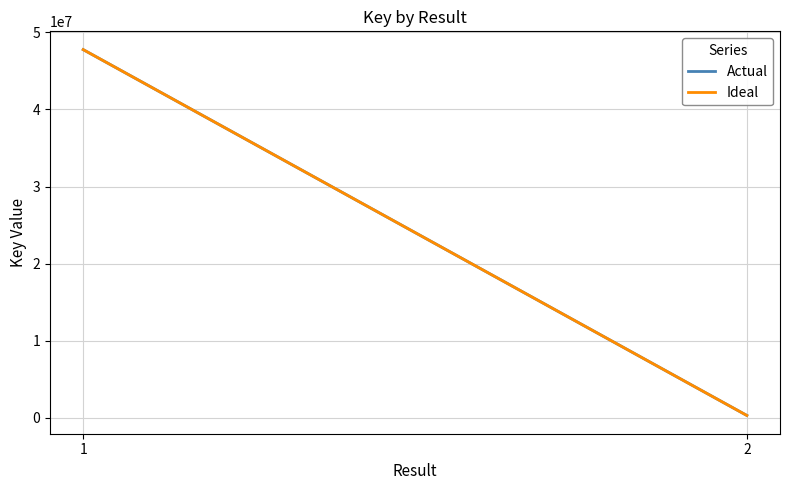

List the series in order of their peak value, lowest first.

Actual, Ideal